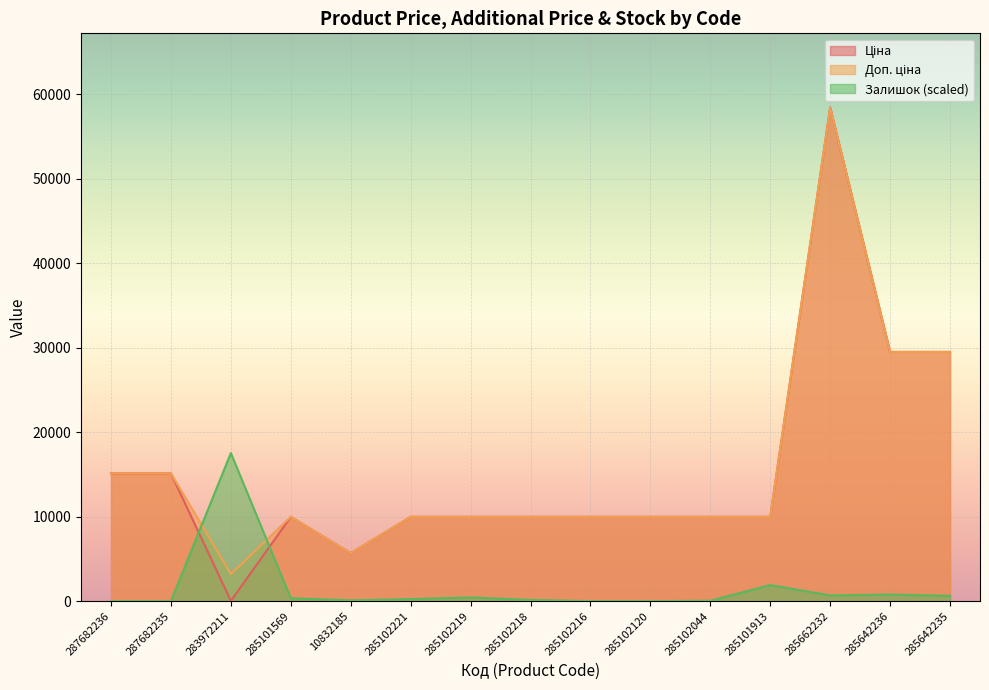

What is the difference between the maximum and minimum values in the Доп. ціна series?

55221.5